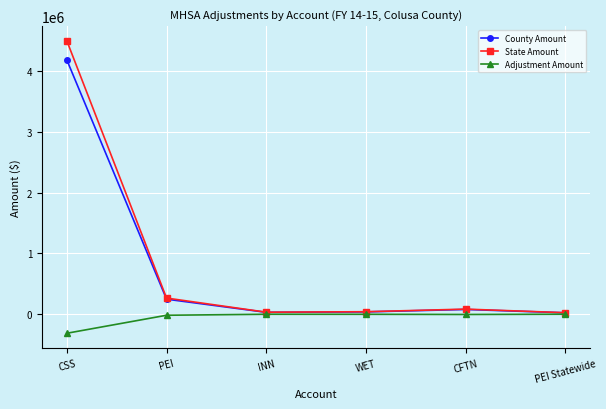

Which category has the highest value in the State Amount series?

CSS